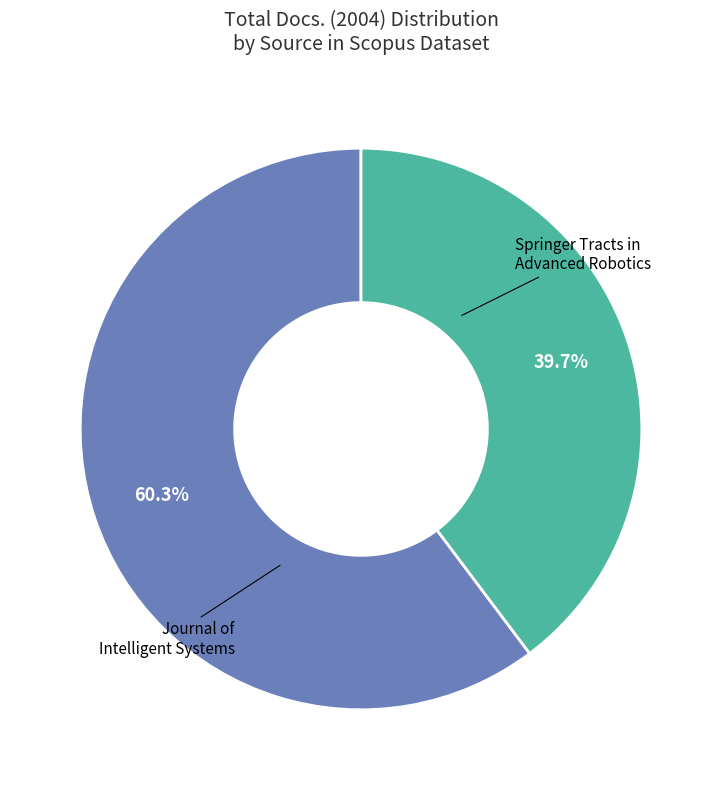

Is there any slice that represents more than half of the pie?

Yes